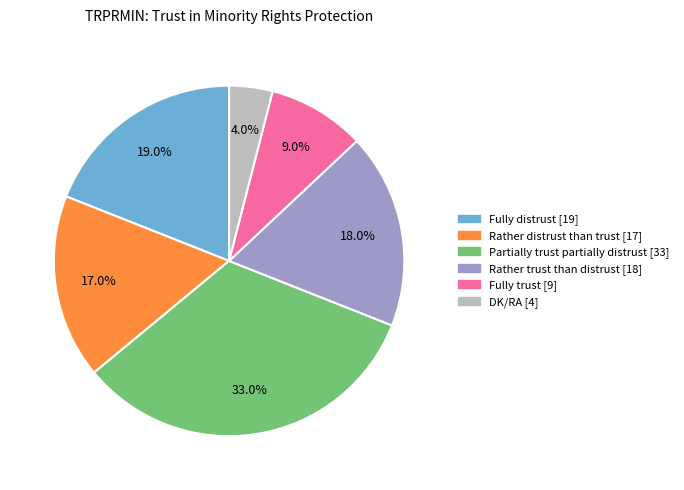

To the nearest percent, what is the combined percentage of Fully distrust and Rather distrust than trust?

36%